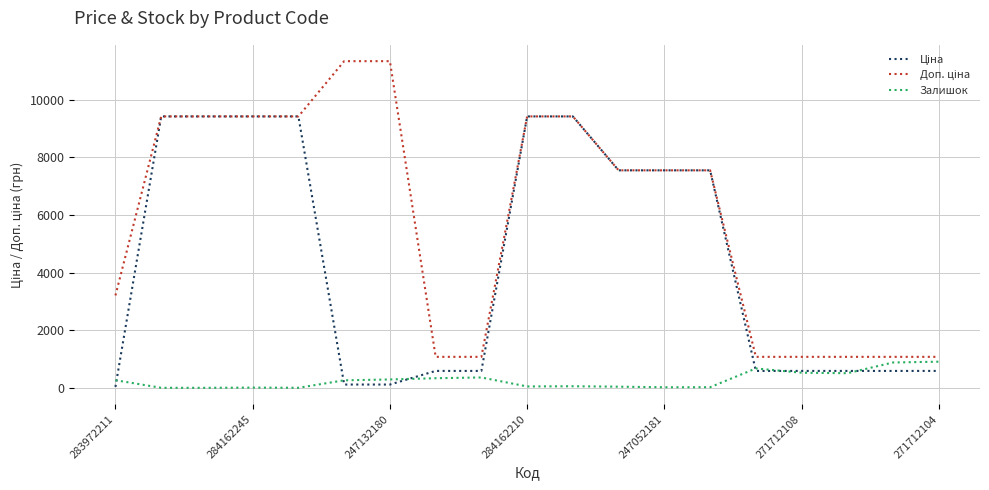

What is the maximum value shown in the chart?

11334.0